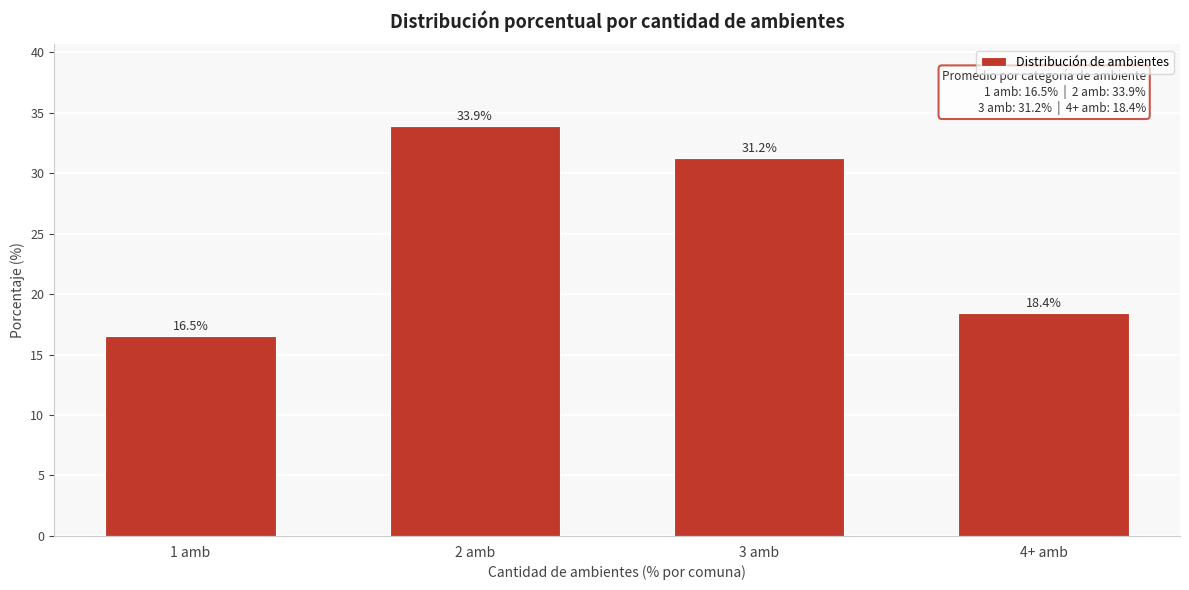

Reading right to left, list all the values displayed in this chart.

4+ amb=18.4	3 amb=31.2	2 amb=33.9	1 amb=16.5